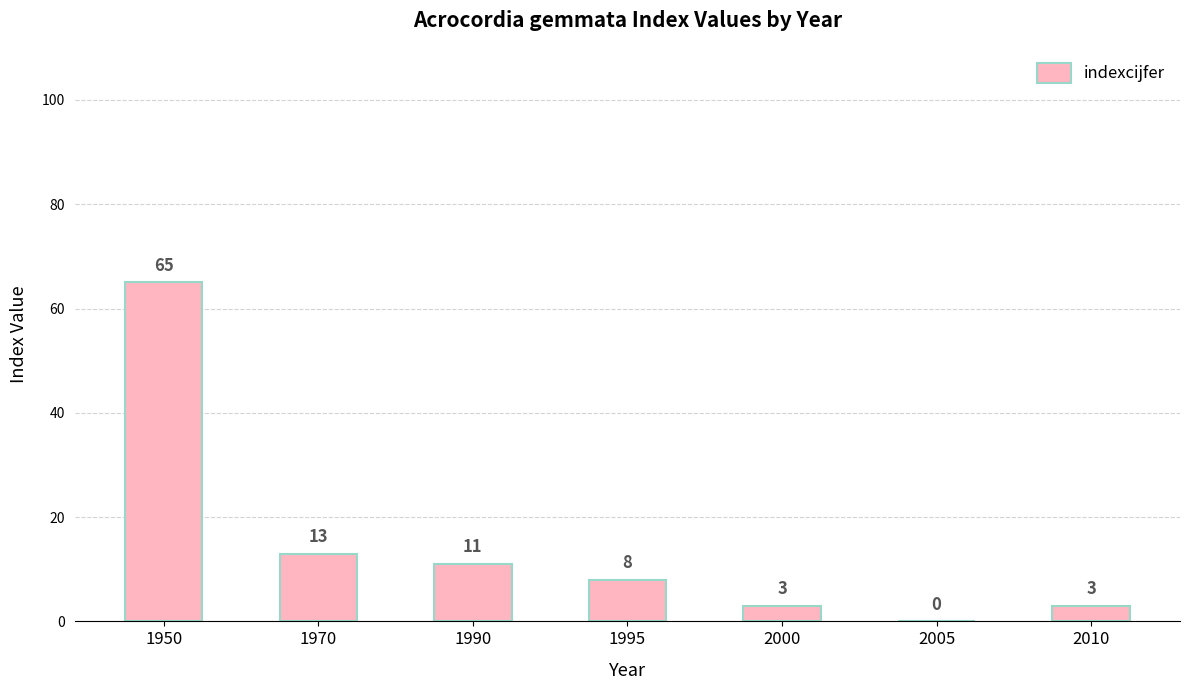

What is the ratio of the value at 1990 to the value at 1950?

0.2